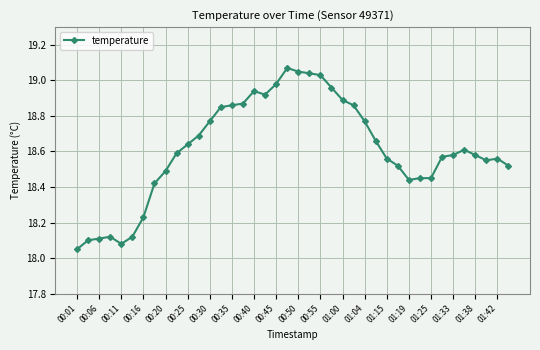

What is the difference between the maximum and minimum values?

1.0